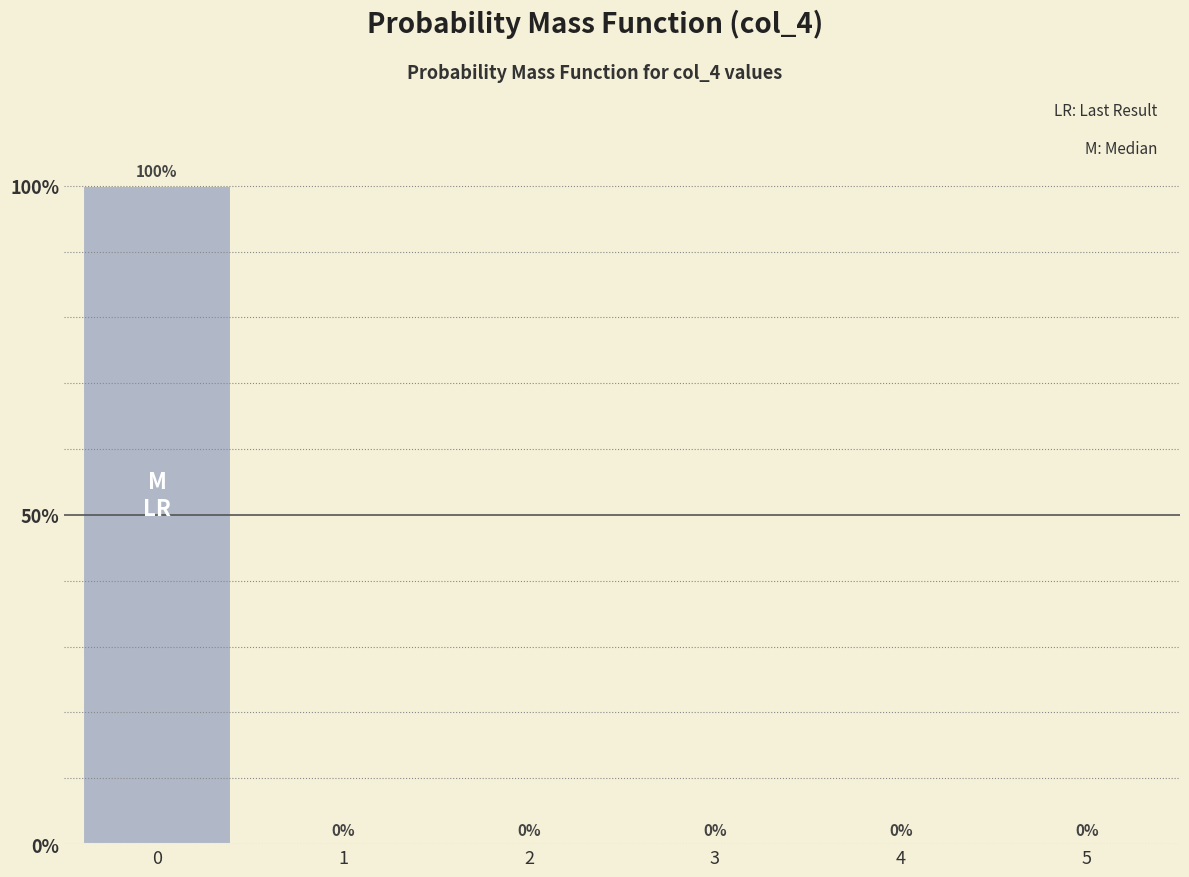

Are the bars horizontal?

No